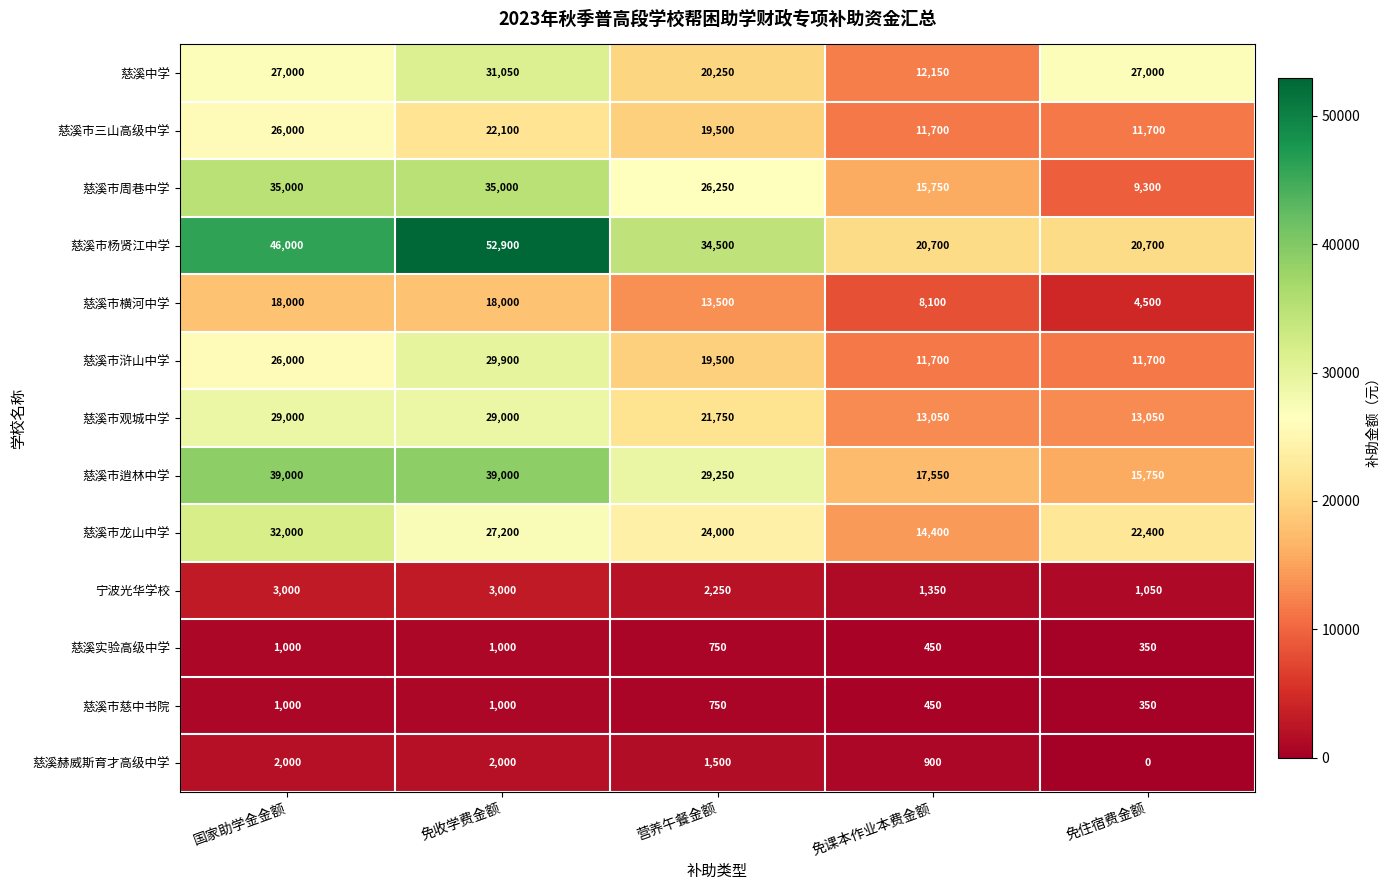

True or false: 慈溪市慈中书院 has a value of 1000 at 免收学费金额.

True